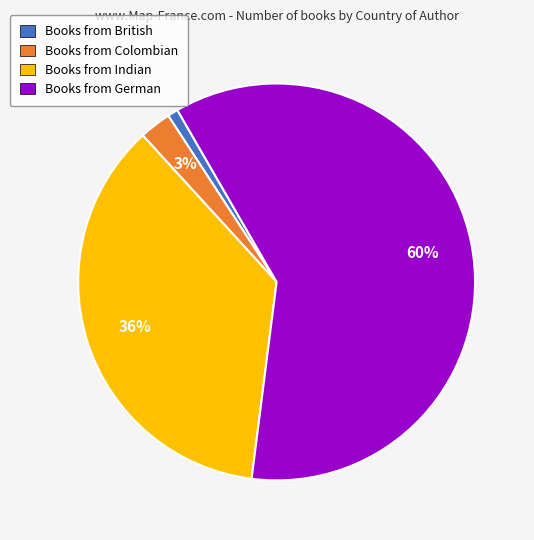

Between Books from Colombian and Books from British, which is larger?

Books from Colombian